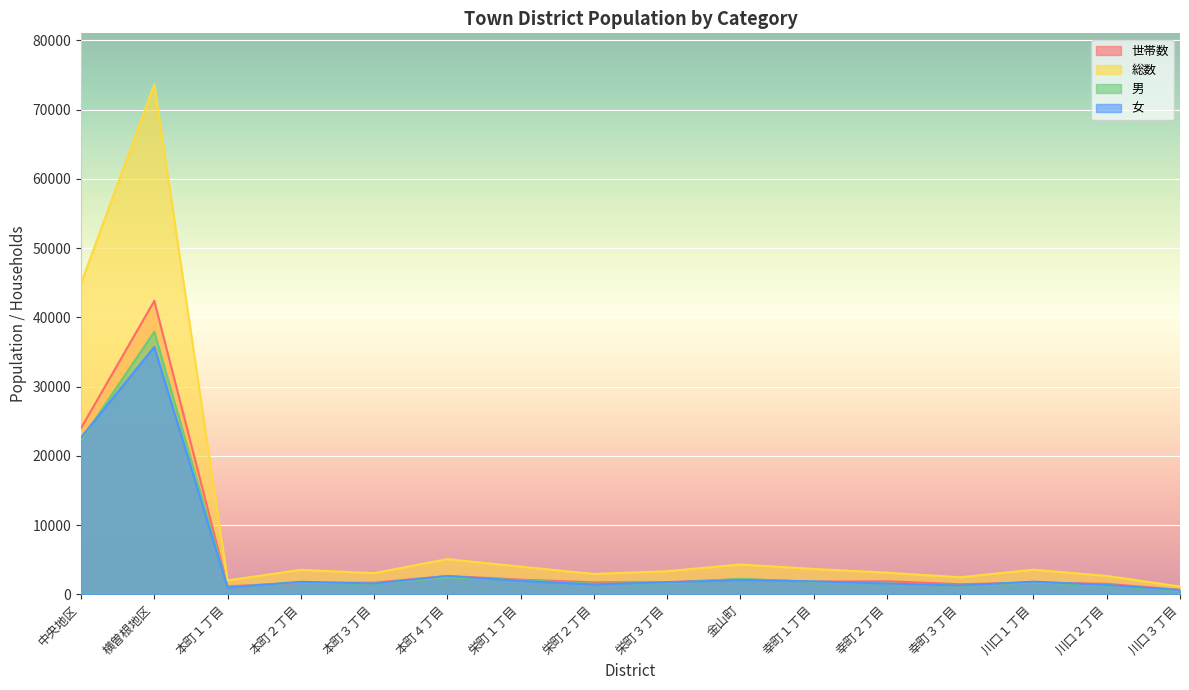

How many values in the 世帯数 series exceed 1756?

7